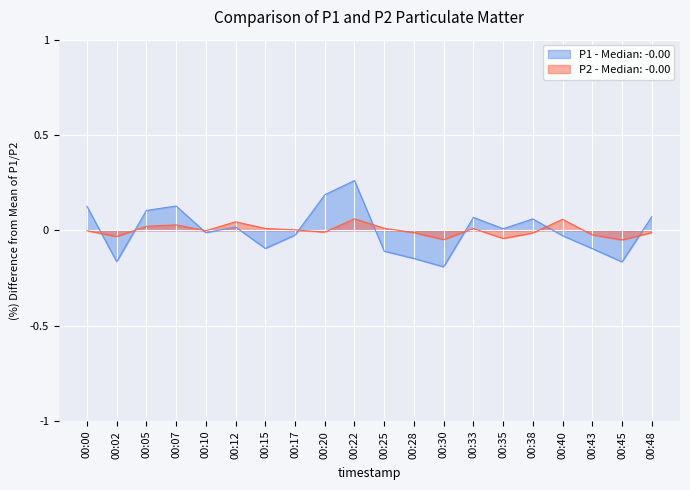

How many lines are shown in the chart?

2